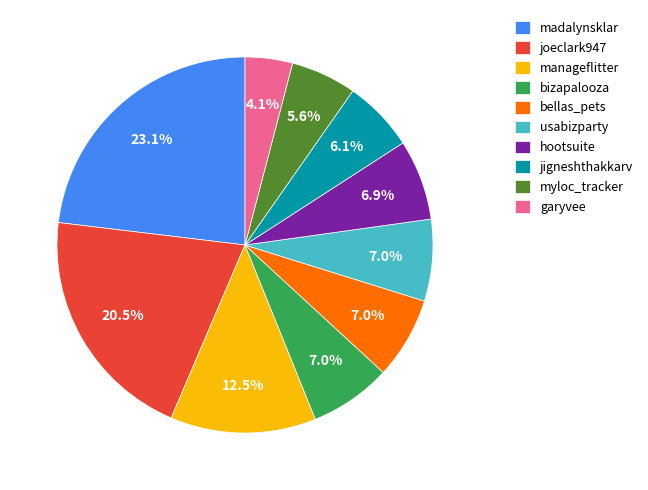

What is the ratio of the value at madalynsklar to the value at usabizparty?

3.3